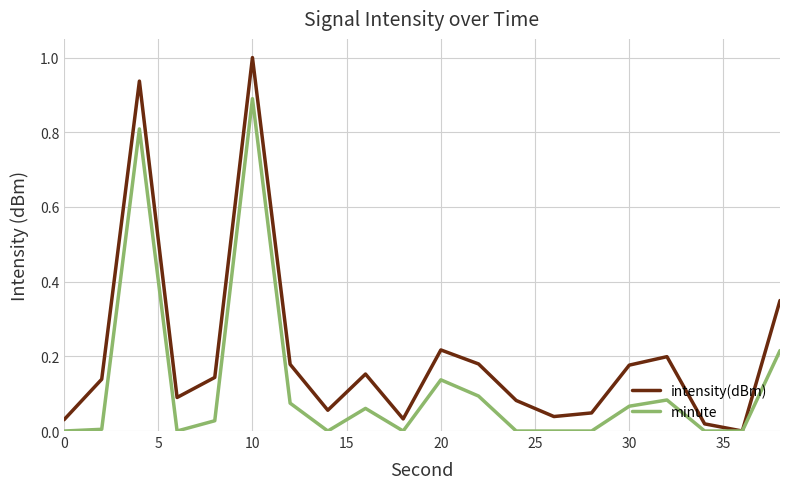

How many lines are shown in the chart?

2